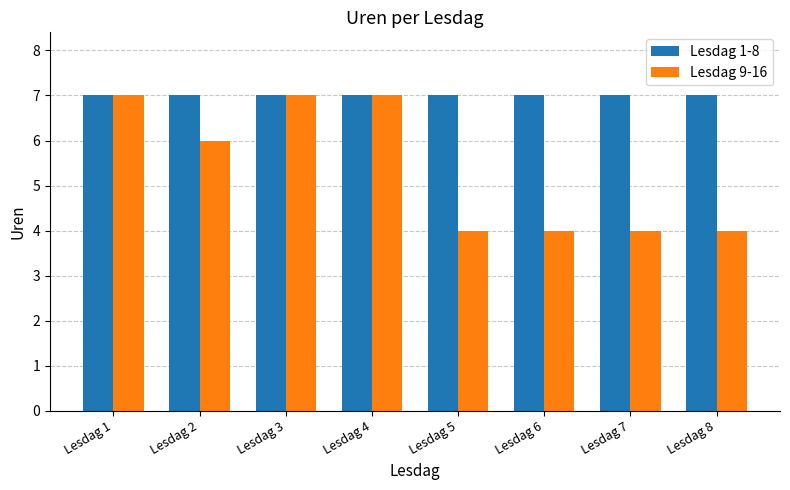

Reading left to right, extract all data points from this chart.

Lesdag 1-8: 7	7	7	7	7	7	7	7
Lesdag 9-16: 7	6	7	7	4	4	4	4